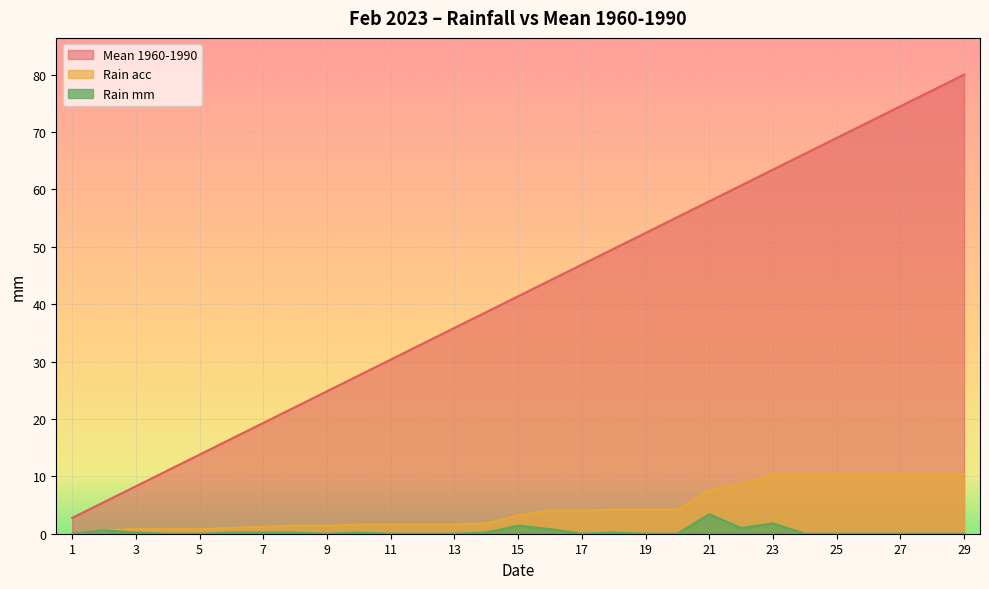

True or false: Rain mm and Mean 1960-1990 intersect in this chart.

False